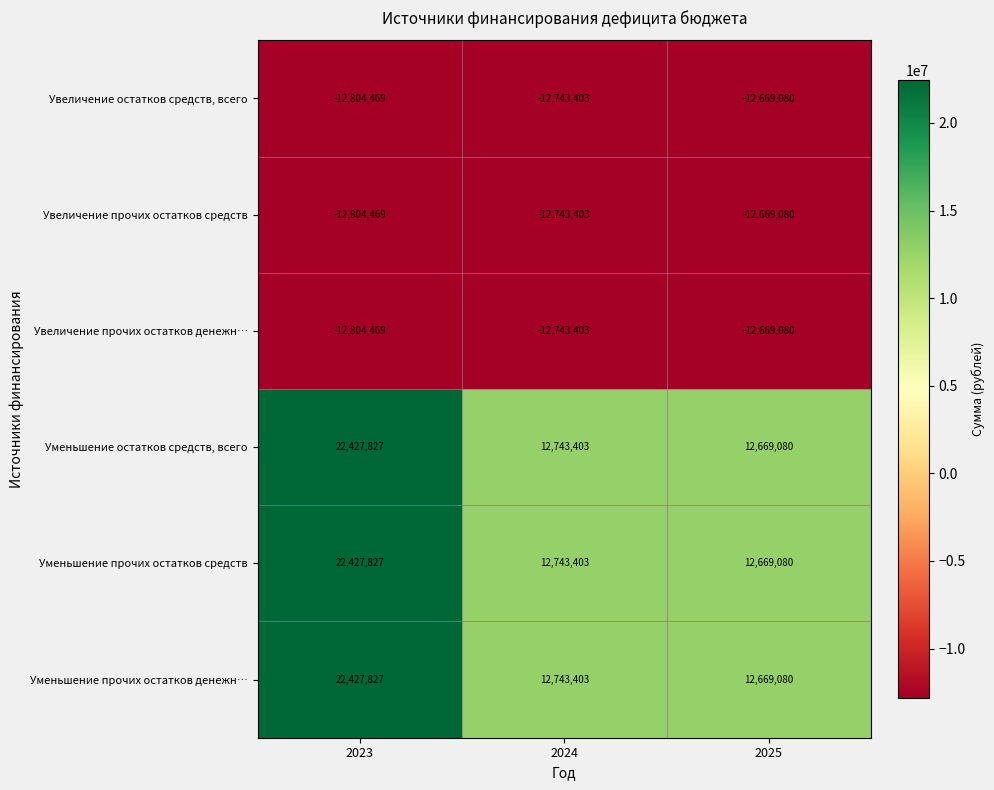

Is the value of Уменьшение остатков средств, всего at 2024 greater than the value of Увеличение прочих остатков денежн… at 2023?

Yes